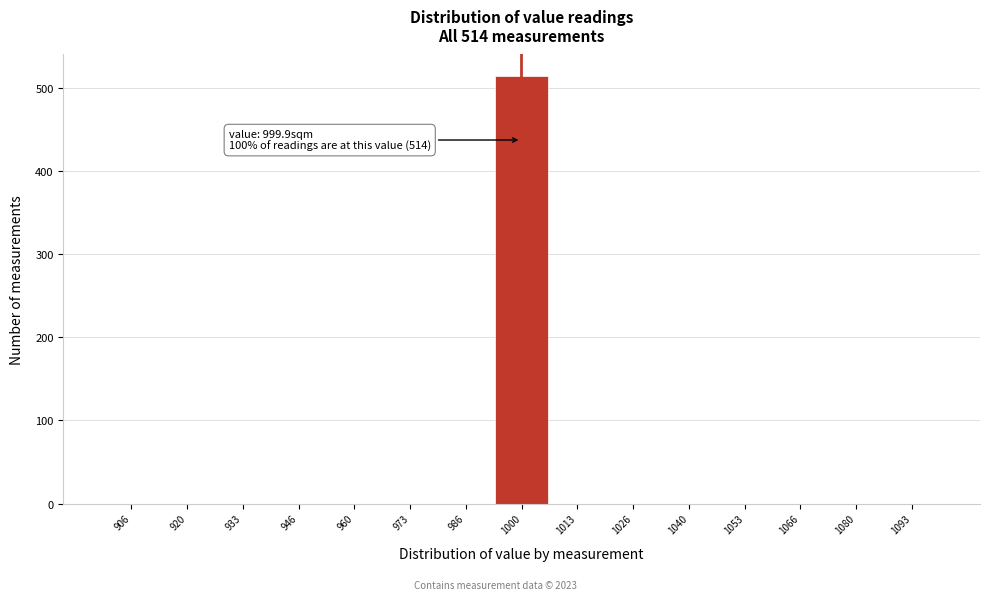

Over which range of the x-axis is the bar tallest?

994 to 1006